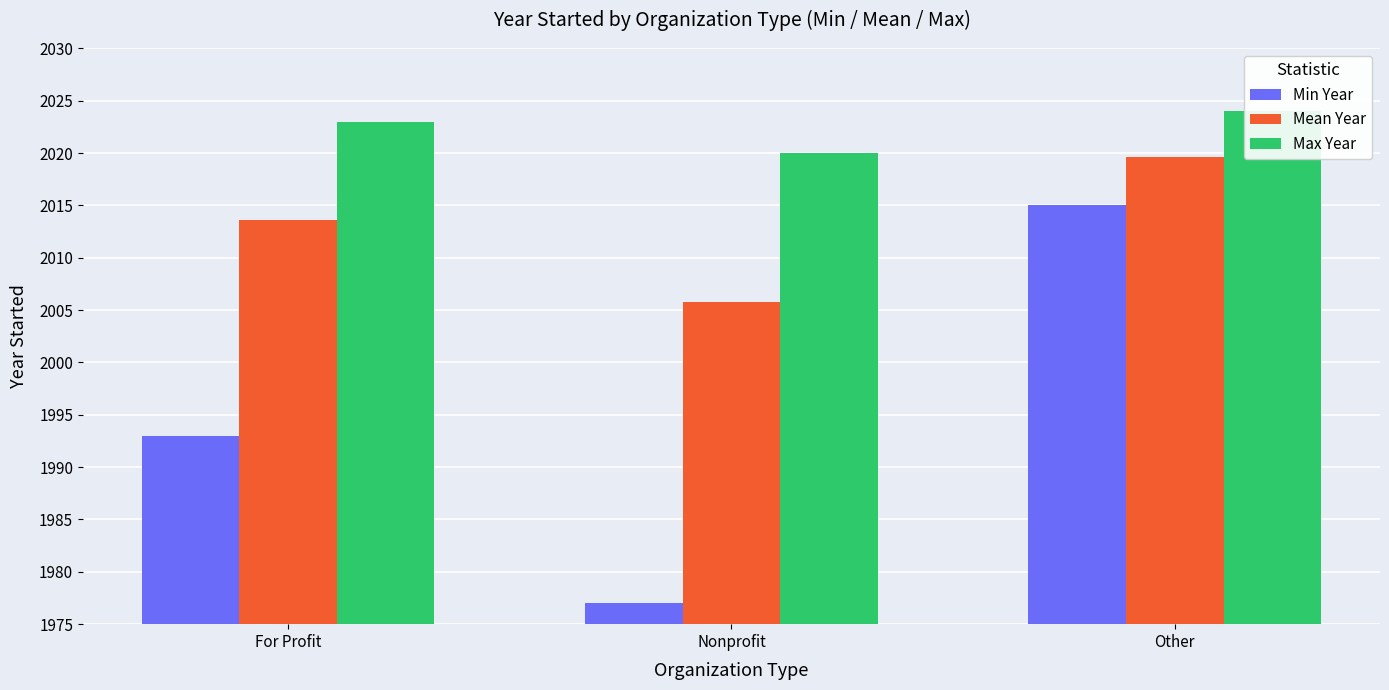

Which series has the largest total across all categories?

Max Year